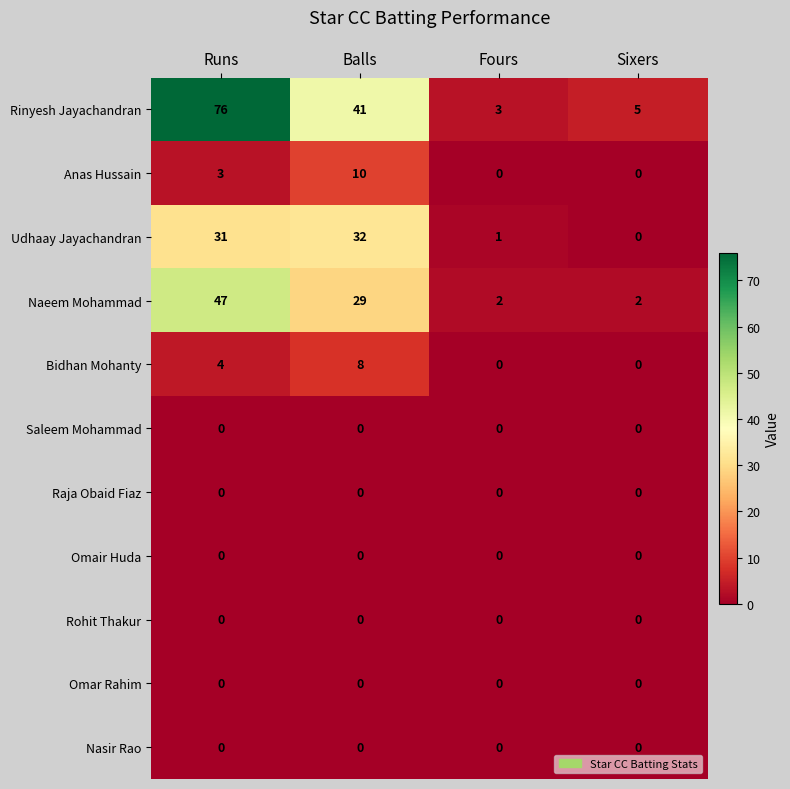

The Rinyesh Jayachandran series shows 3 at Fours. True or false?

True